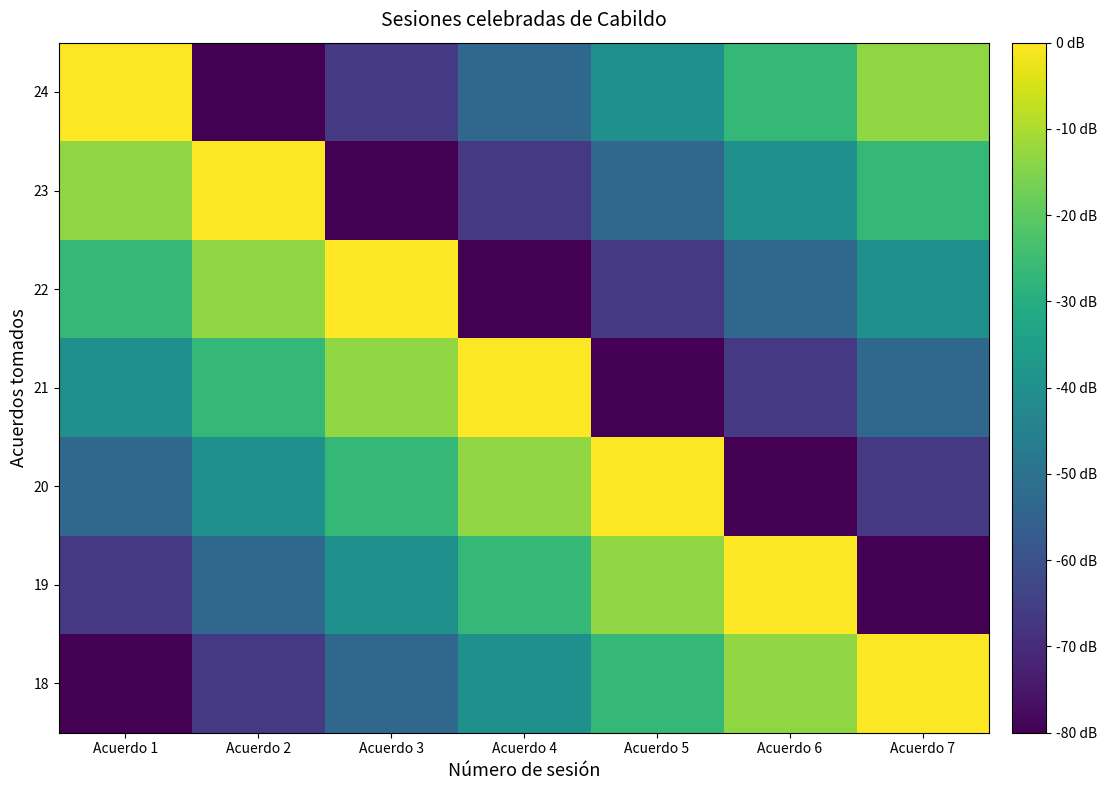

How many distinct data groups are displayed?

7